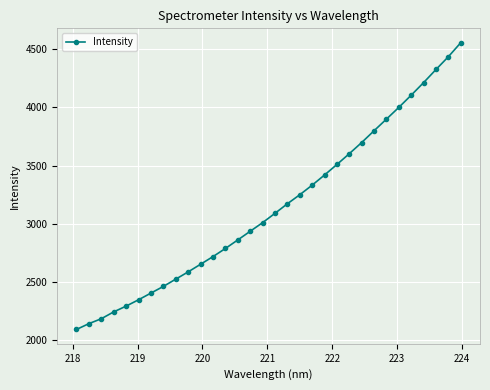

What is the minimum value shown in the chart?

2093.8